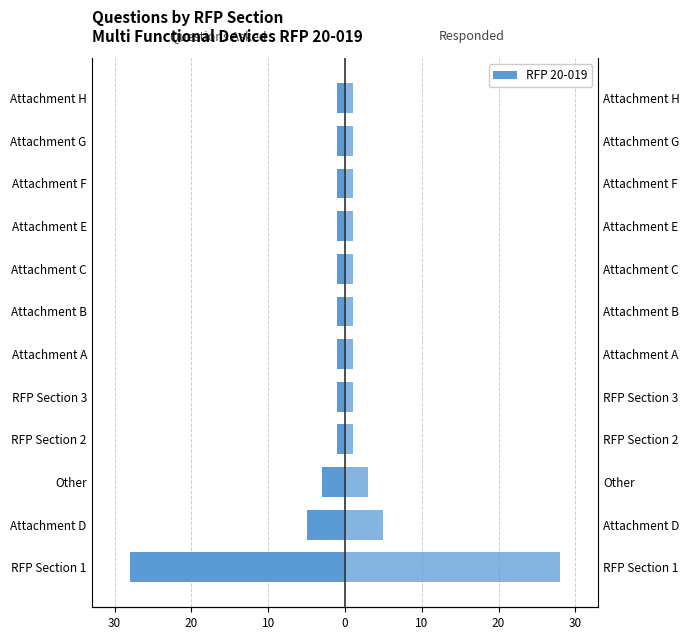

What is the value of the Questions Asked bar at the 2nd from the left?

-5